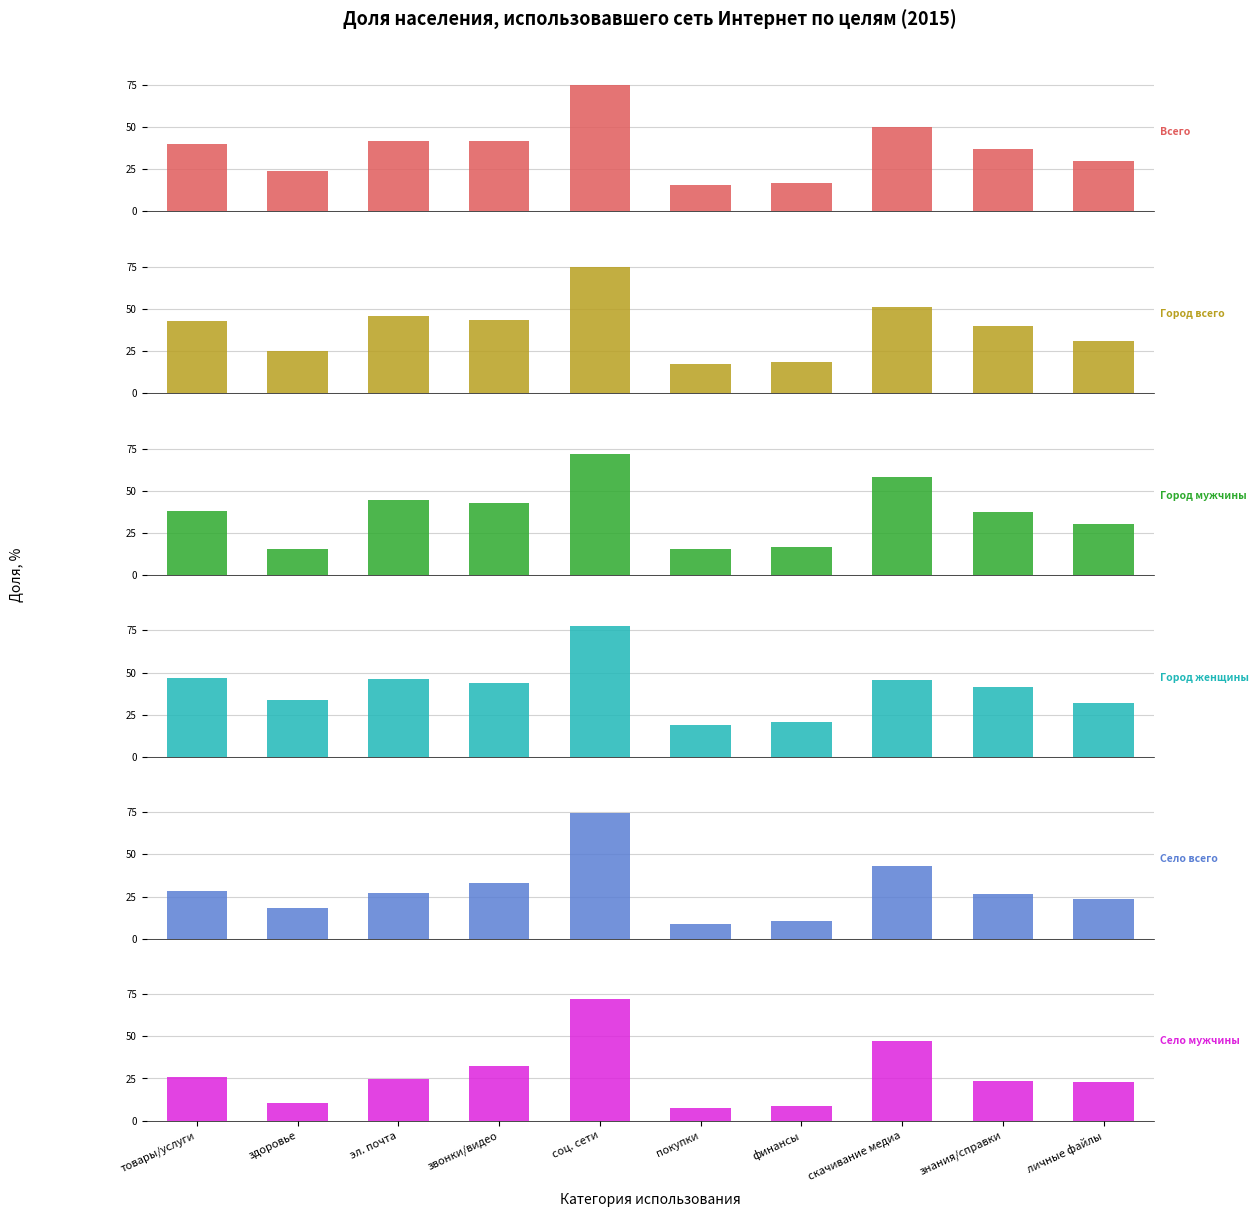

What is the difference between the Город мужчины values at звонки/видео and личные файлы?

13.0